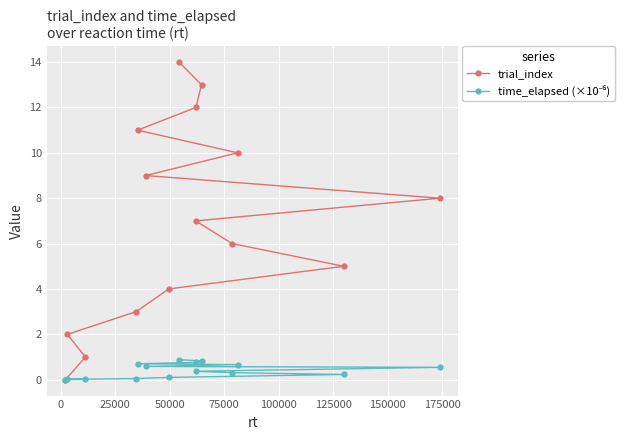

How many intersections are there between trial_index and time_elapsed (×10⁻⁶)?

1